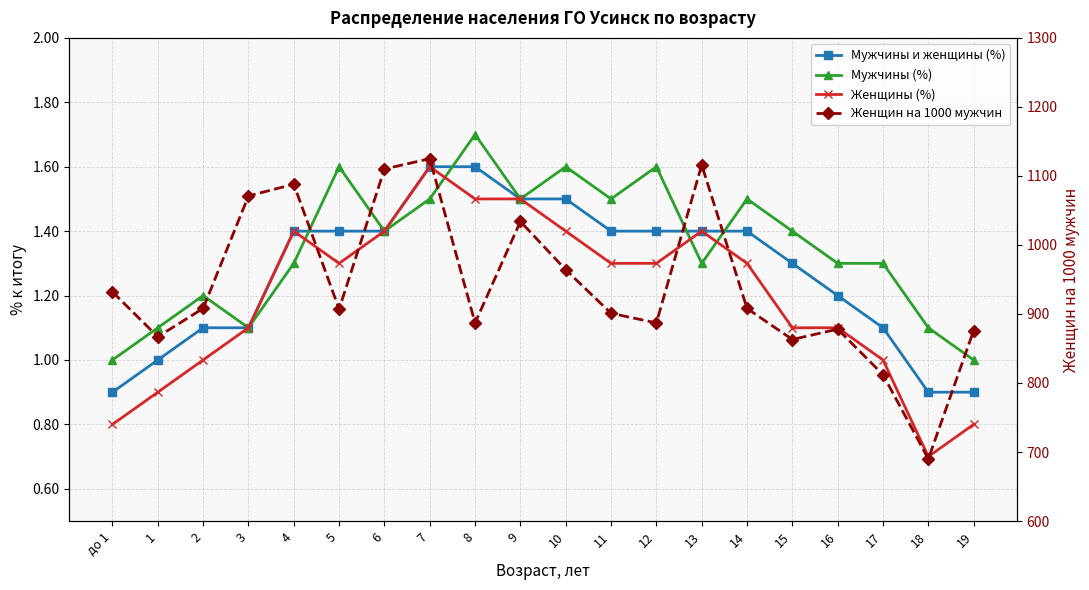

Which label corresponds to the smallest value in the chart?

18